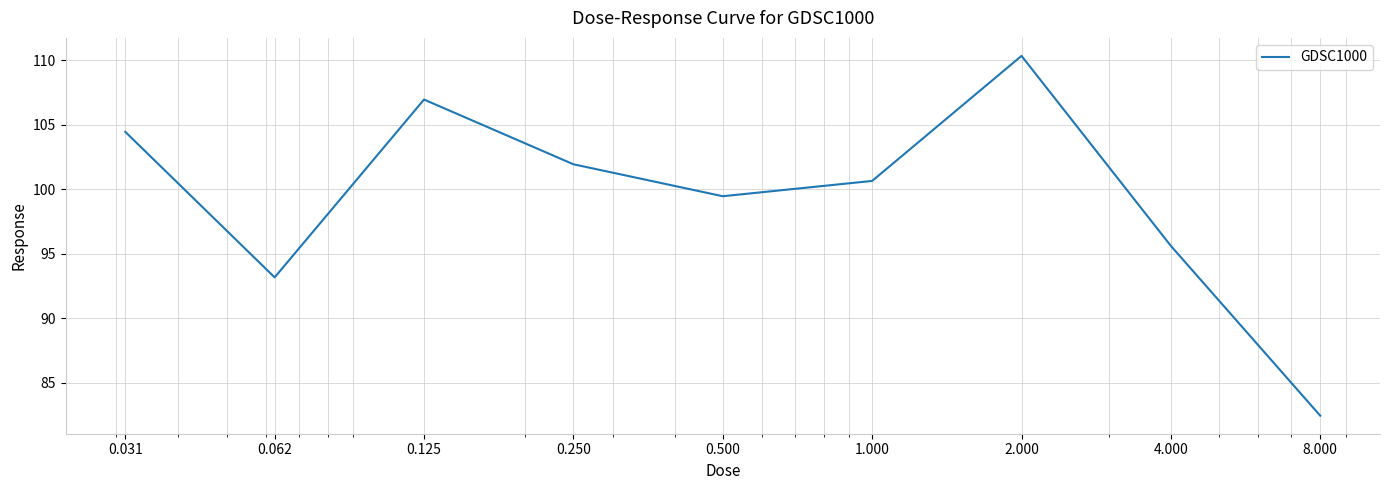

What is the difference between the maximum and minimum values?

27.9